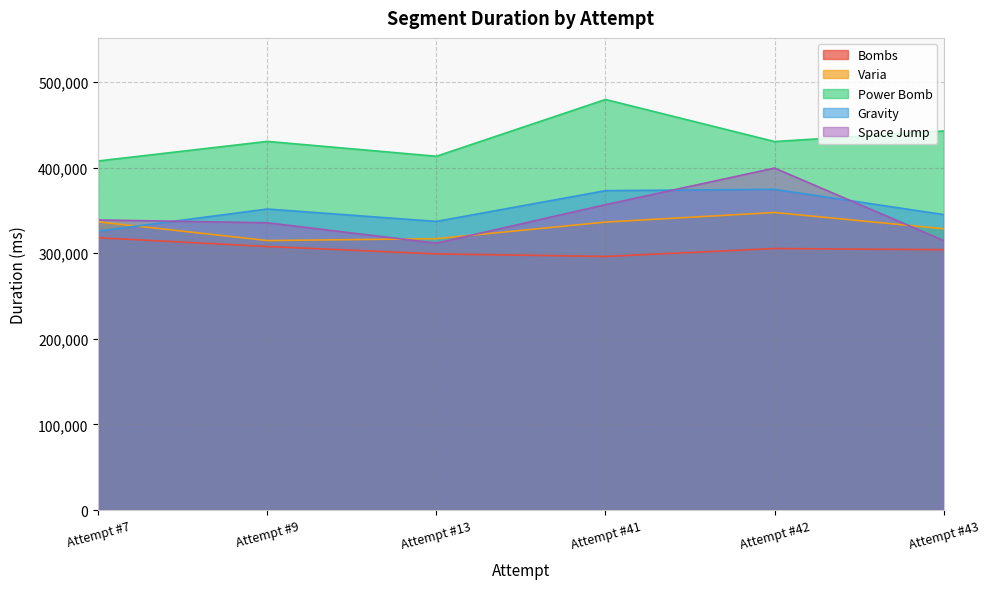

How many intersections are there between Varia and Space Jump?

3